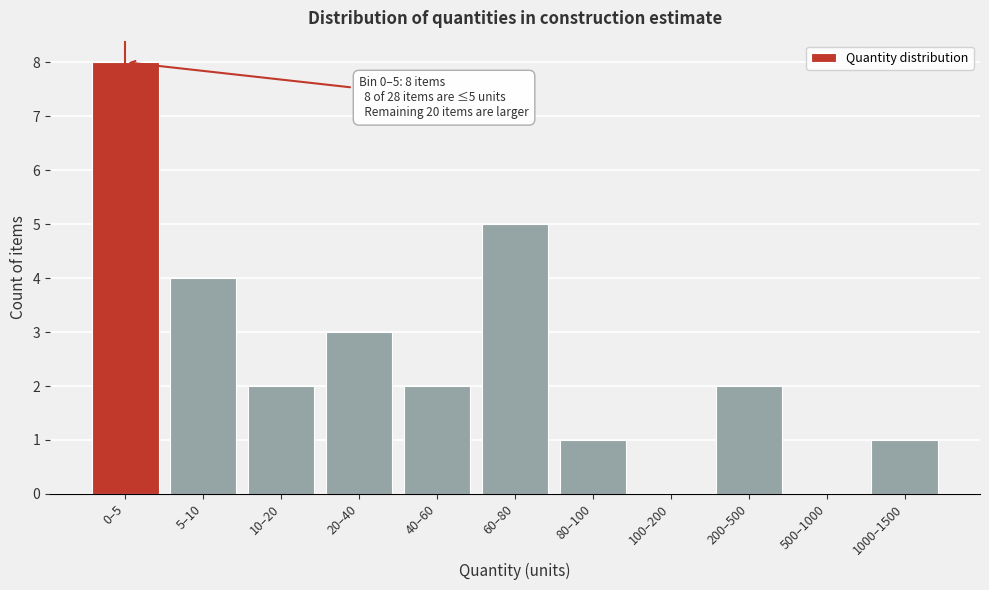

Reading left to right, transcribe all the data shown in this chart.

0–5=8	5–10=4	10–20=2	20–40=3	40–60=2	60–80=5	80–100=1	100–200=0	200–500=2	500–1000=0	1000–1500=1